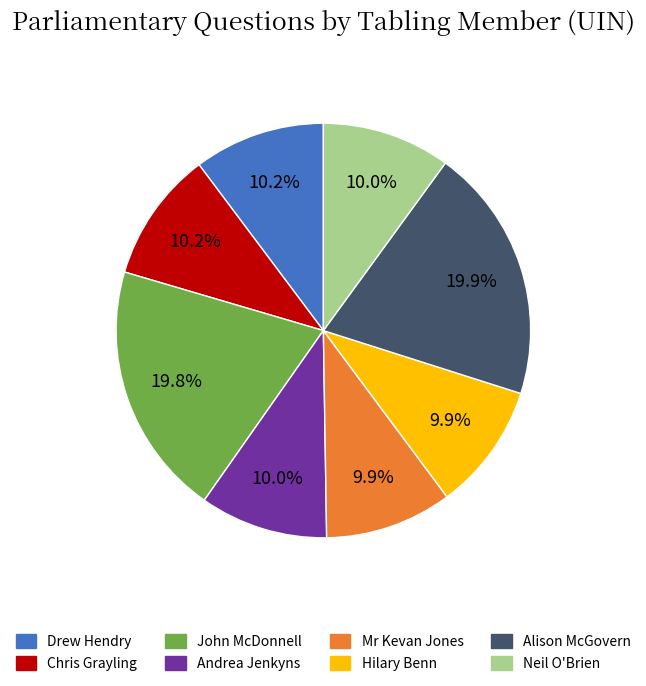

Is there any slice that represents more than half of the pie?

No